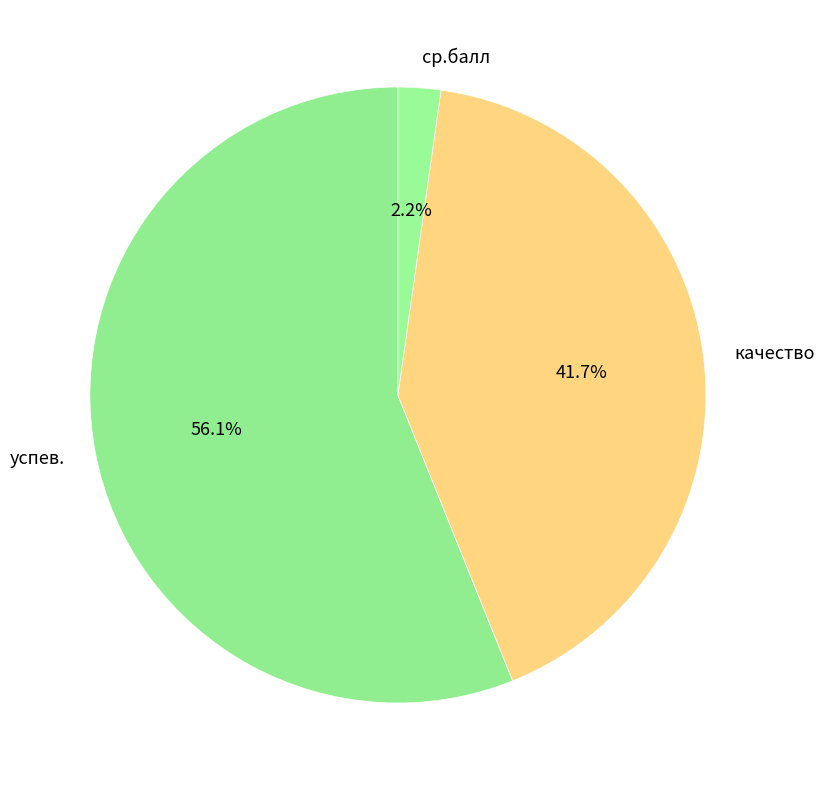

The успев. slice represents 46% of the pie. True or false?

False